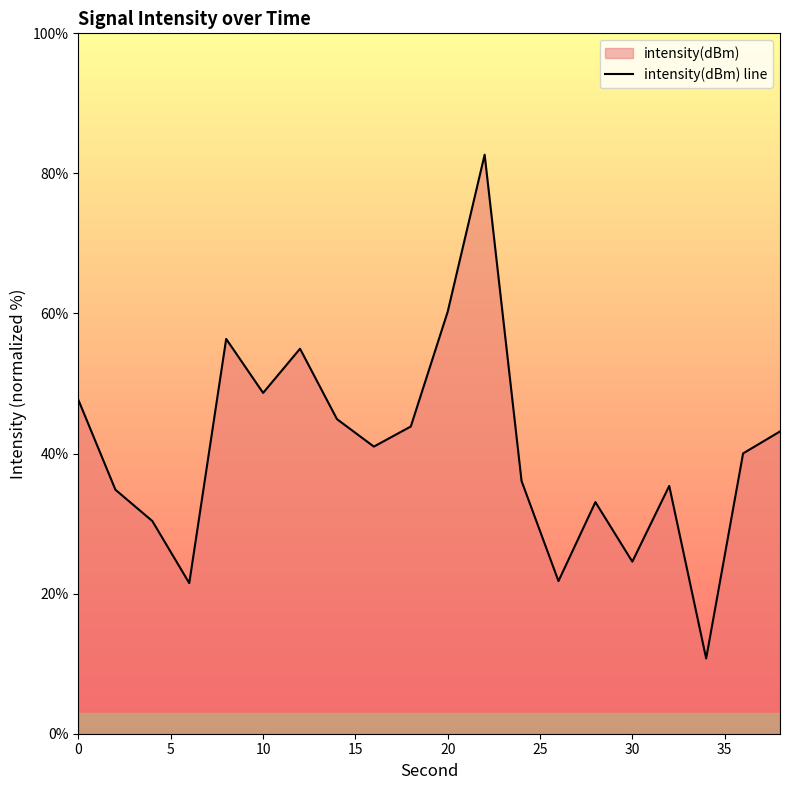

The value at 0 is 84.3. True or false?

False